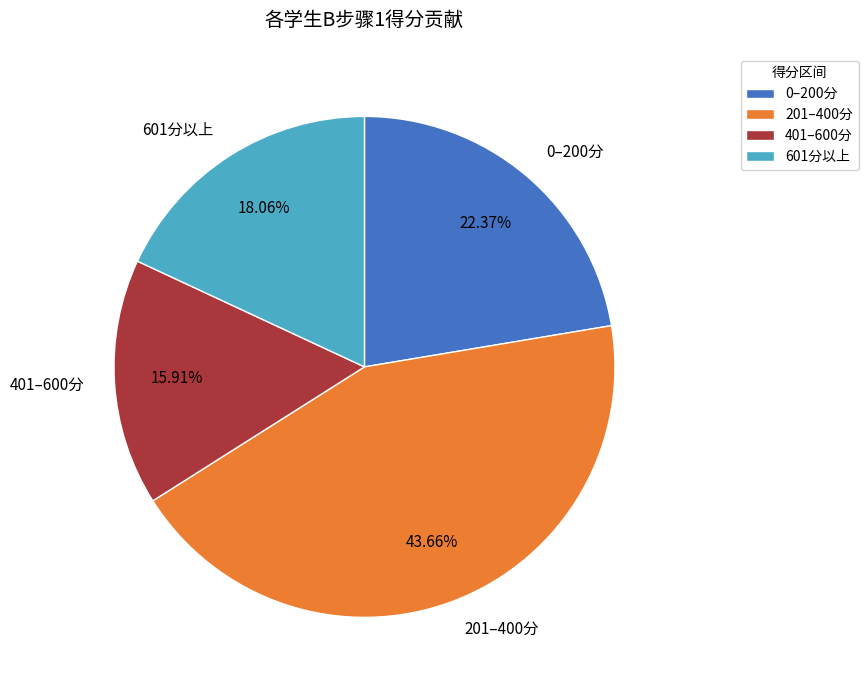

Does 401–600分 account for over 50% of the chart?

No